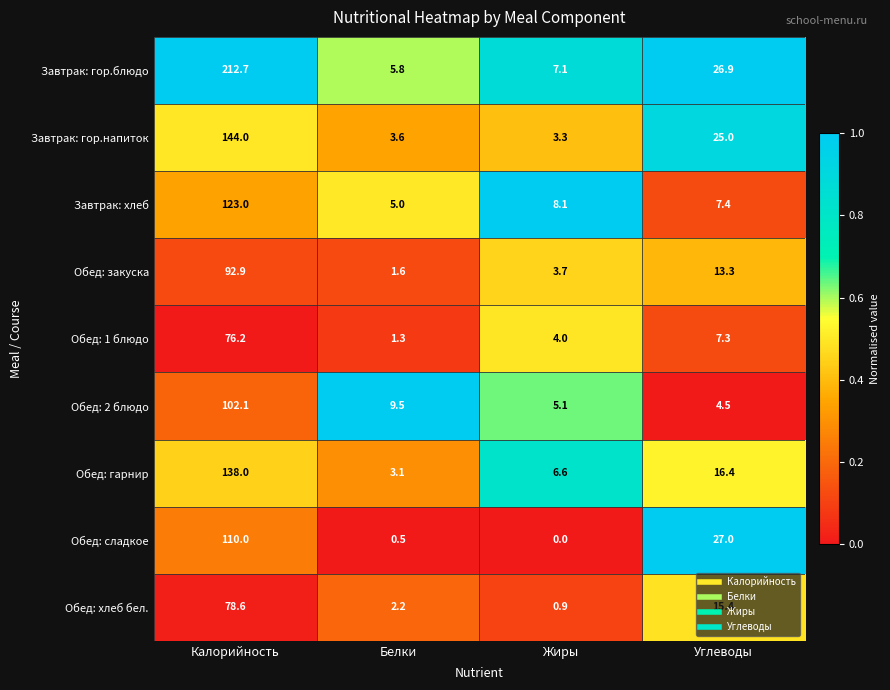

Is it true that Завтрак: гор.блюдо equals 13.9 at Углеводы?

False